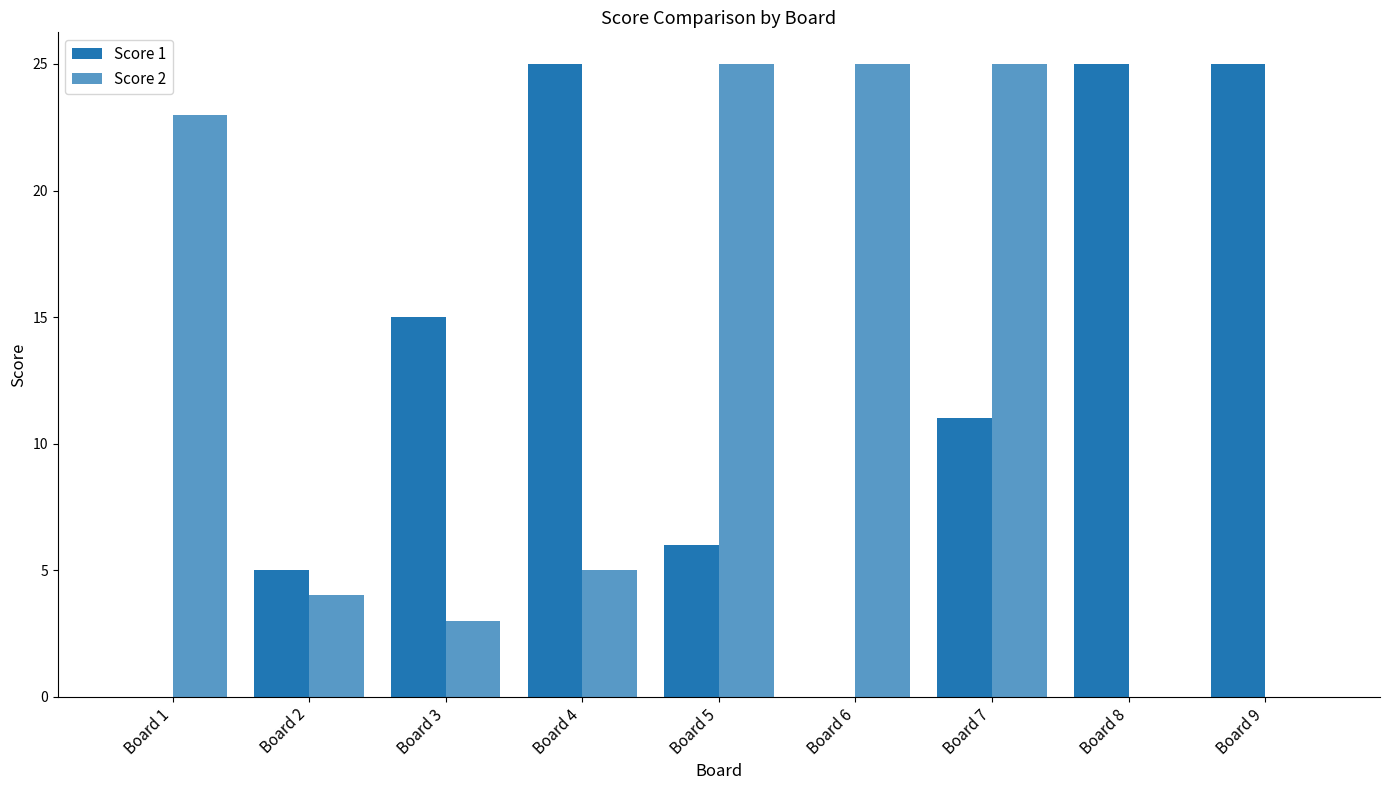

Rank the series at Board 2 from lowest to highest value.

Score 2, Score 1